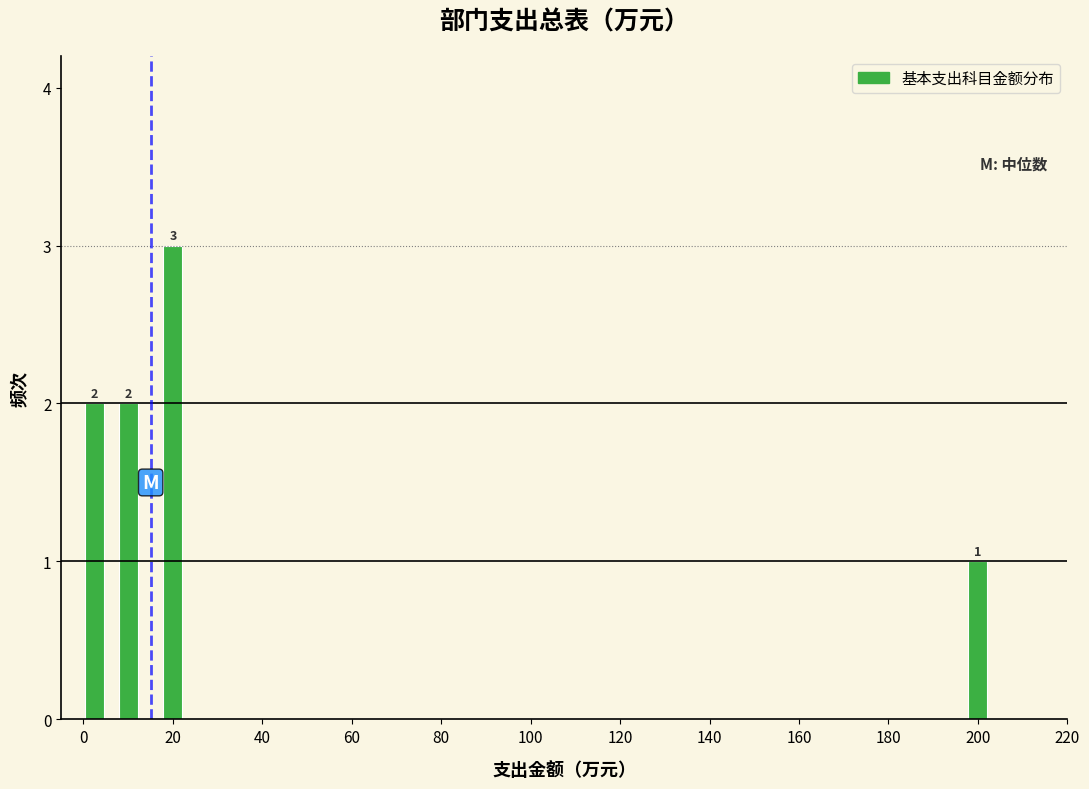

Read against the x-axis, roughly where is the centre of the tallest bar?

20